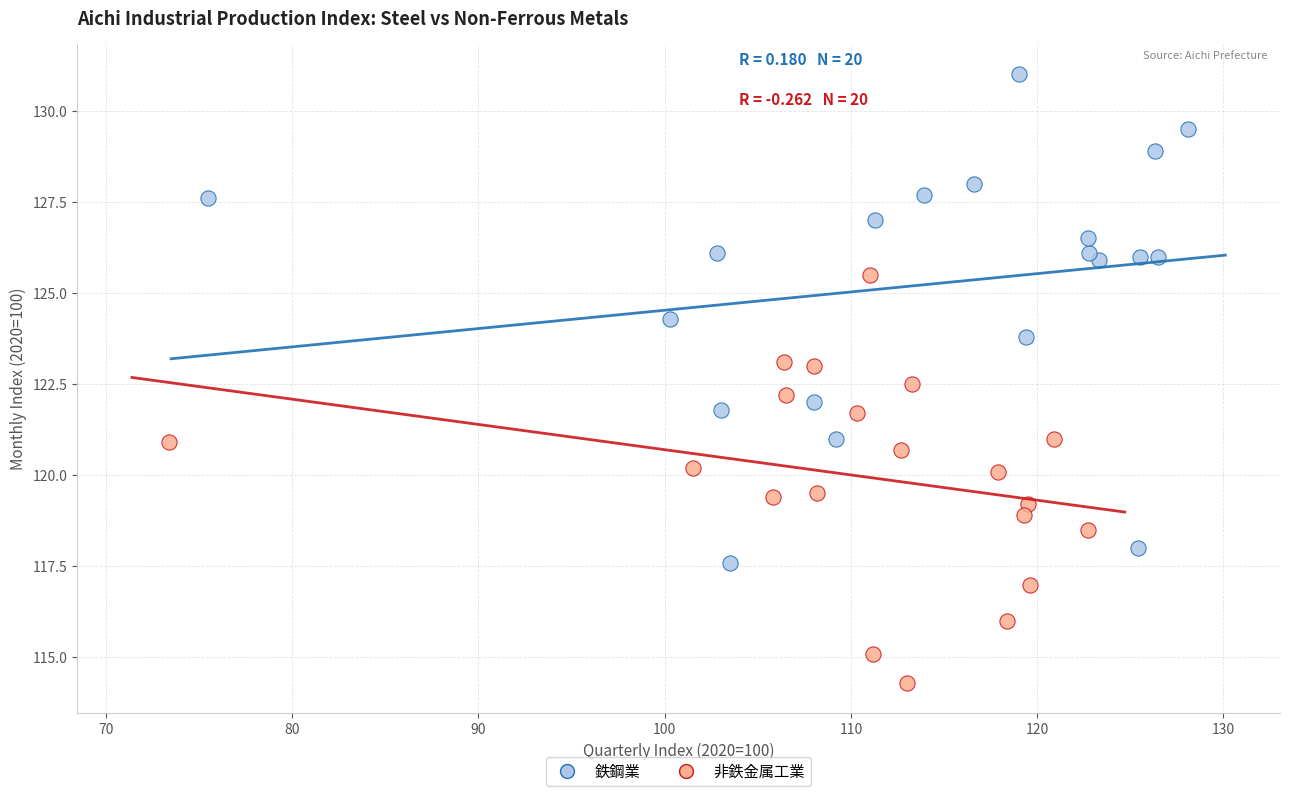

Which series has the largest Y range (max minus min)?

鉄鋼業